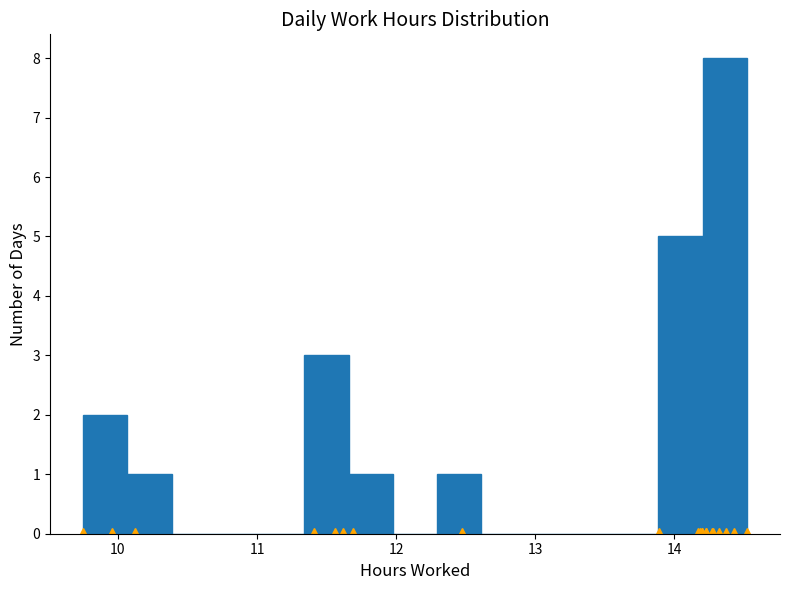

Read against the x-axis, roughly where is the centre of the tallest bar?

14.4